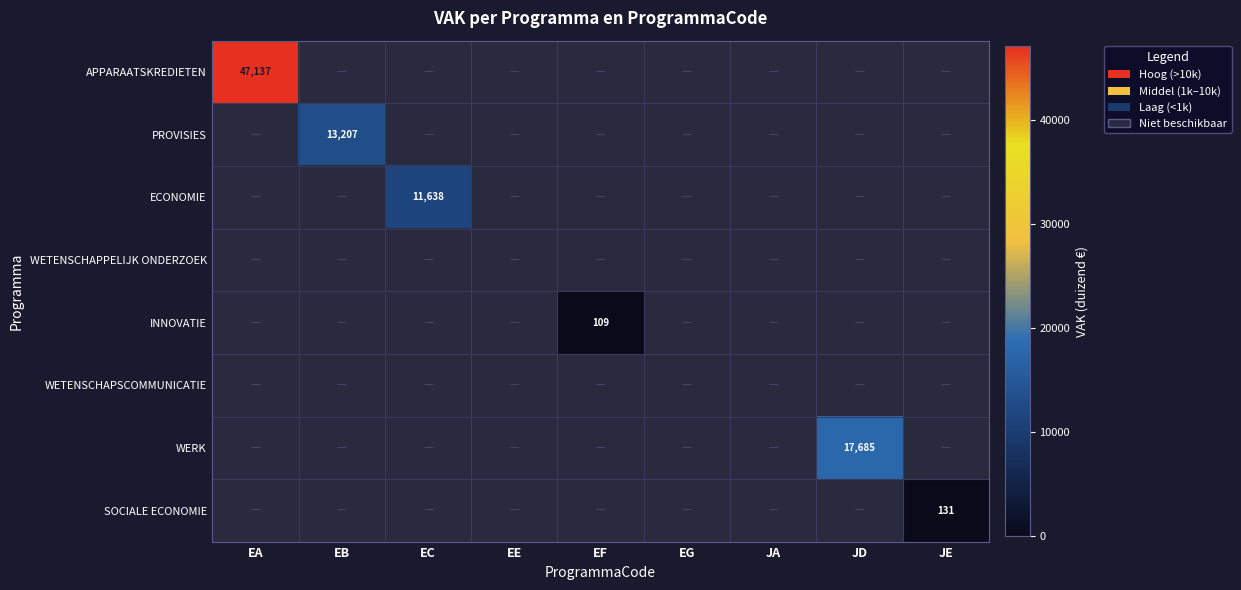

The WERK series shows 6627 at JD. True or false?

False